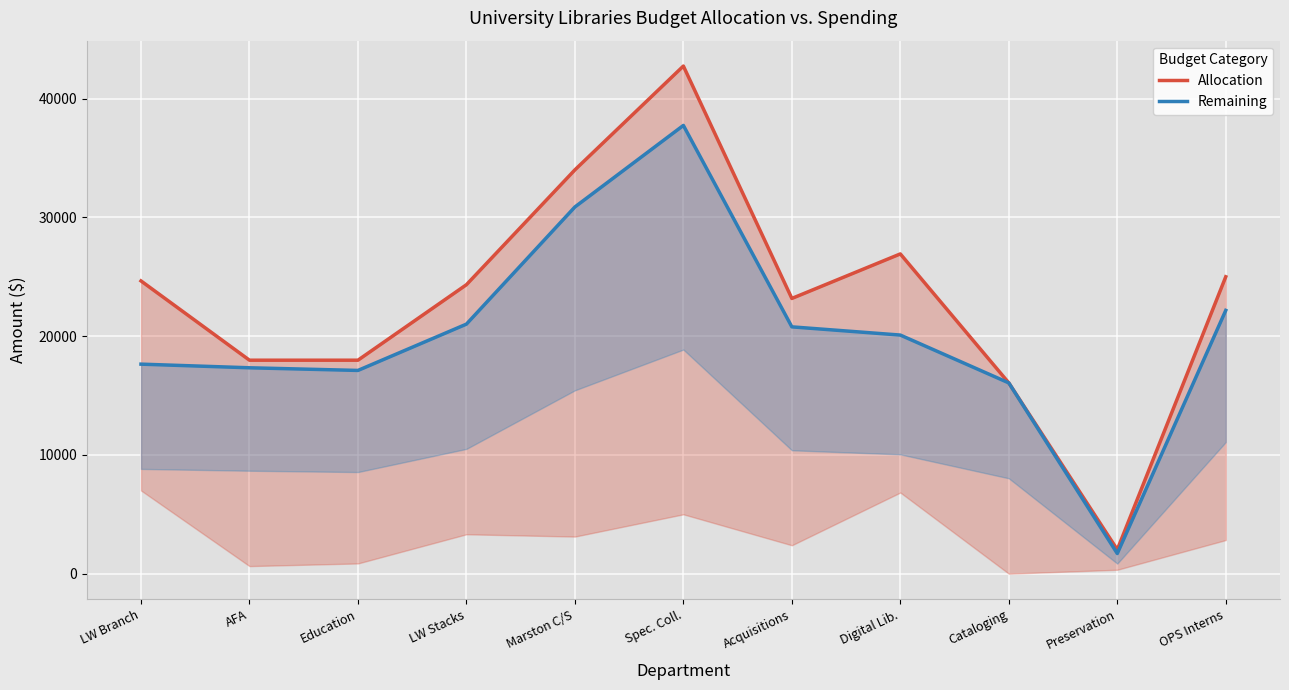

How many interior local peaks does the Allocation series have?

2